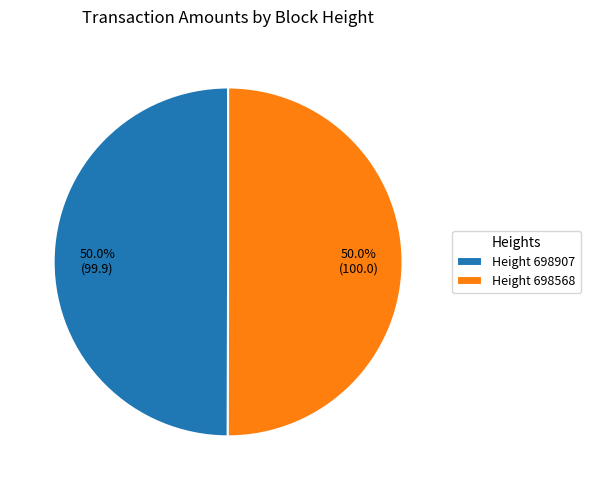

Approximately how many times larger is the value at Height 698568 compared to Height 698907?

1.0